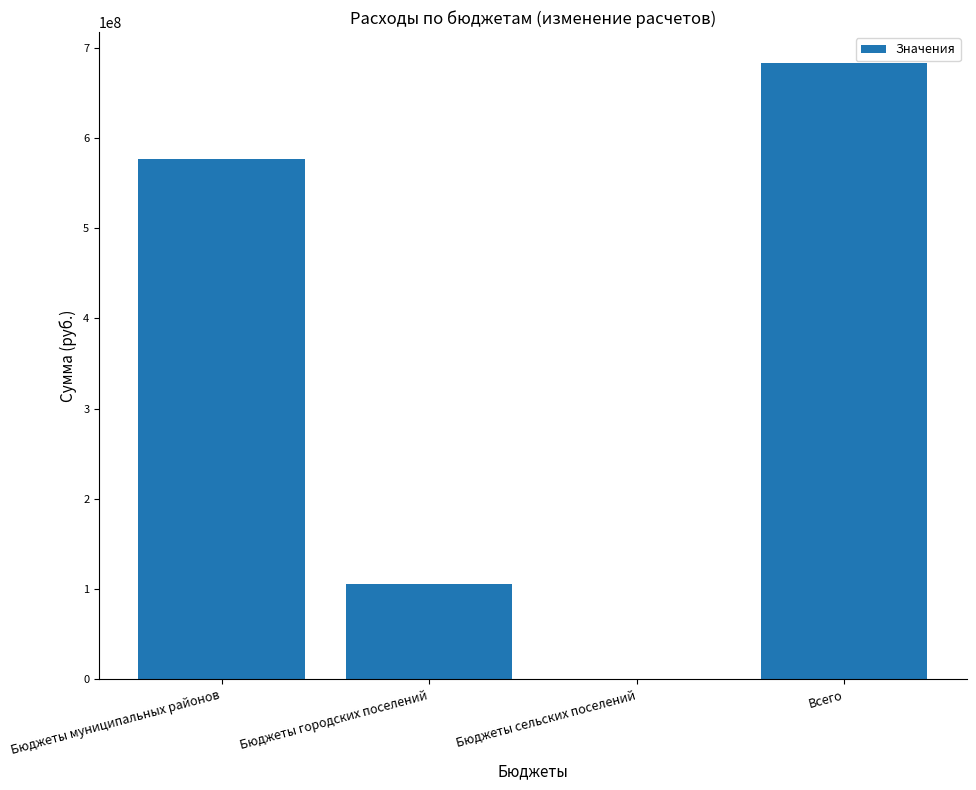

Which category has the highest value across all series?

Всего